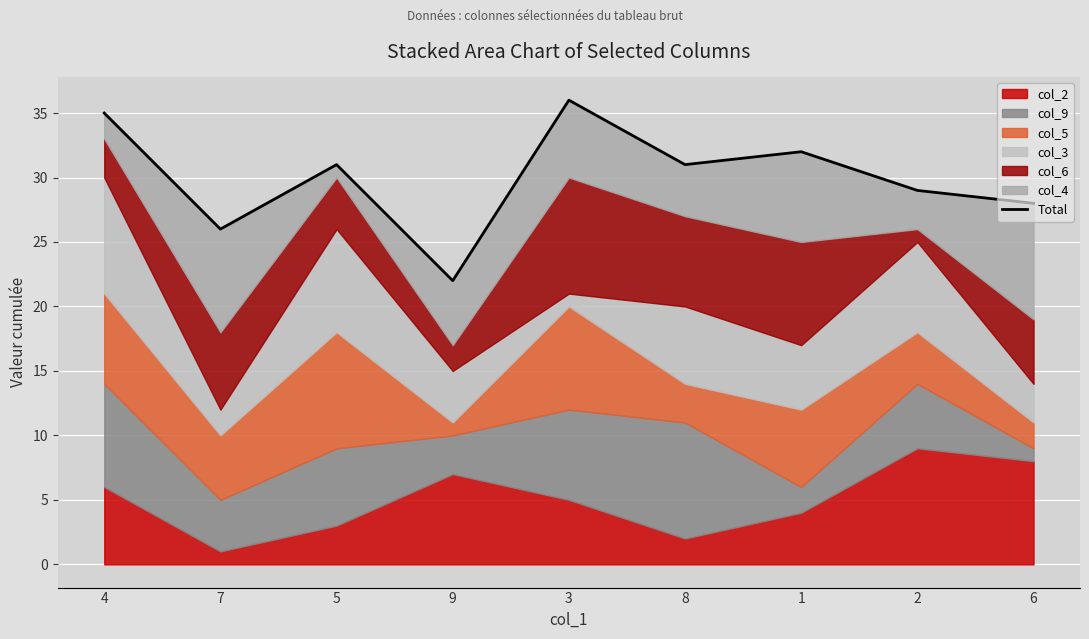

True or false: the data shows 28 at 6.

True